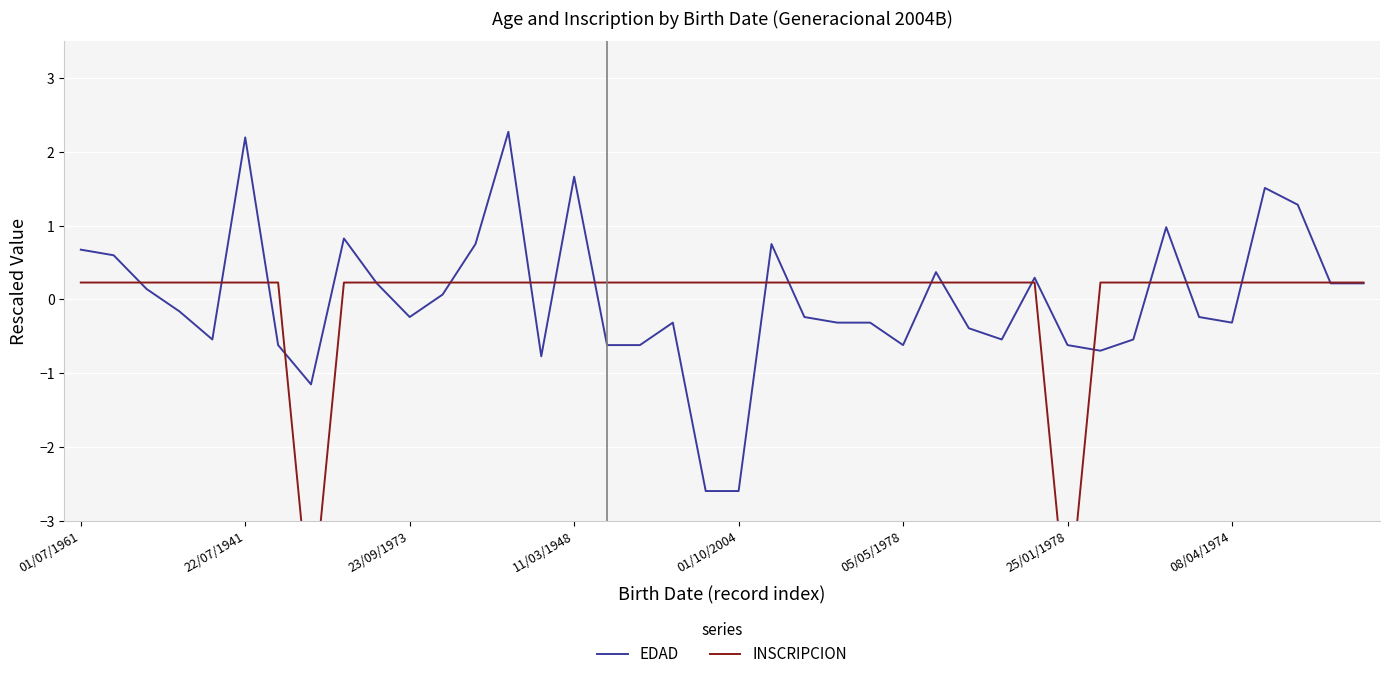

How many distinct data groups are displayed?

2